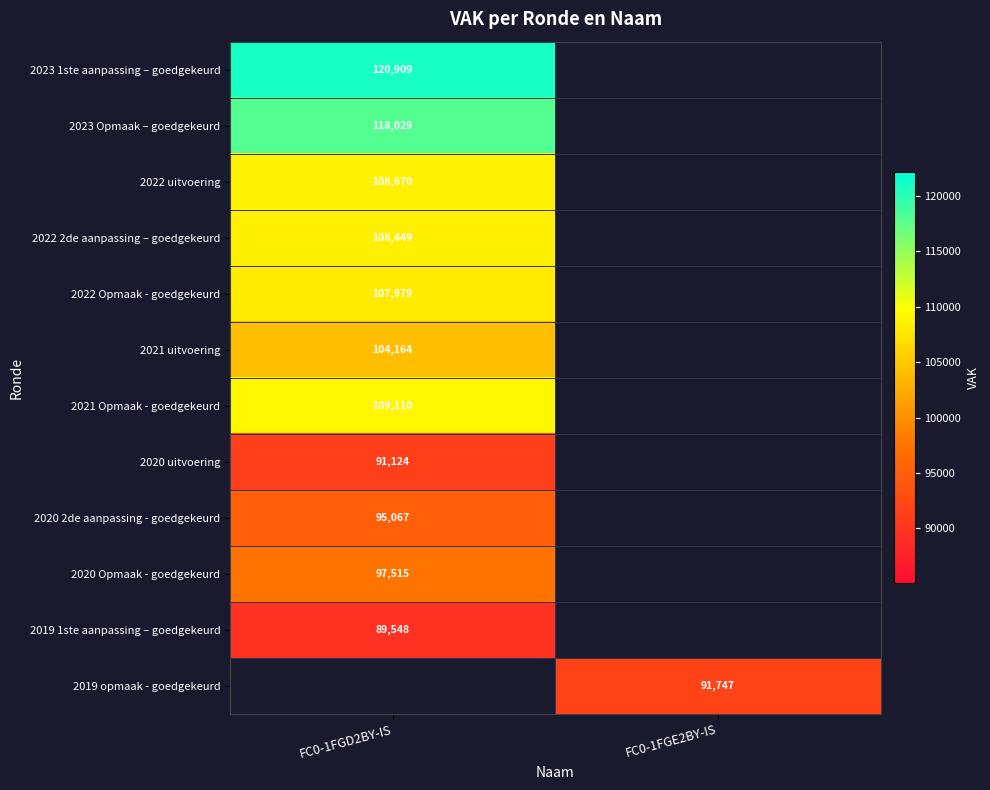

True or false: 2022 2de aanpassing – goedgekeurd has a value of 59353 at FC0-1FGD2BY-IS.

False